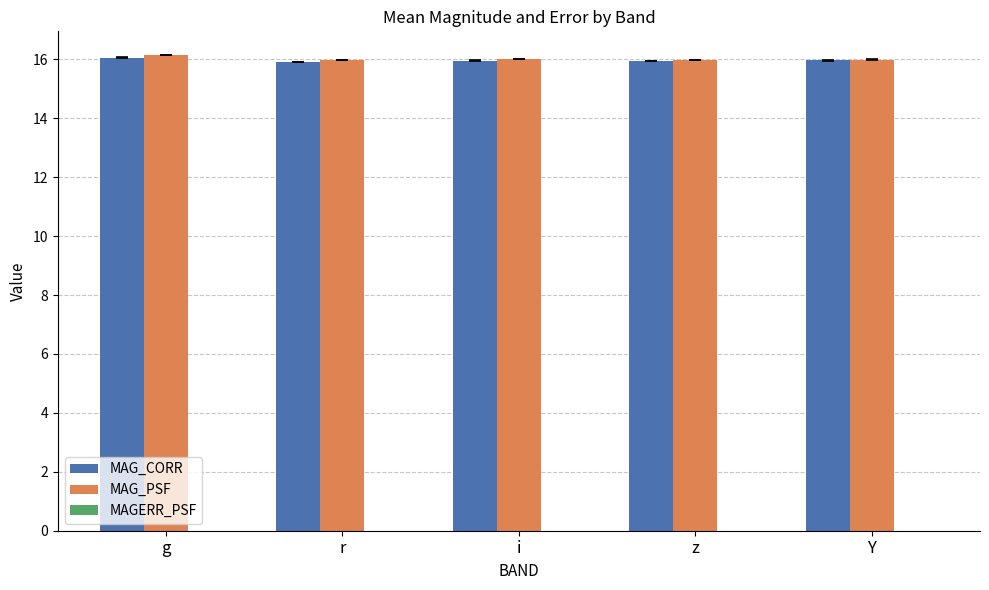

The MAG_PSF series shows 16.0 at i. True or false?

True